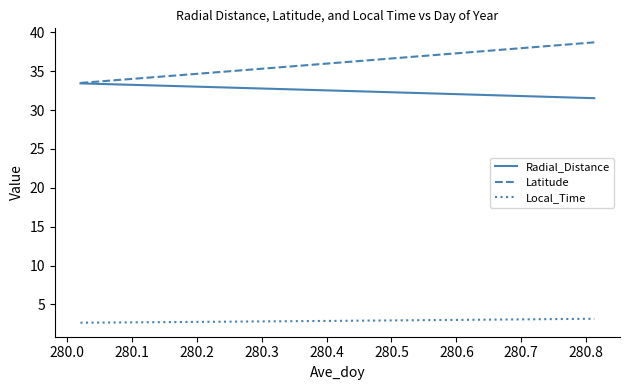

Rank the series by their maximum value, from highest to lowest.

Latitude, Radial_Distance, Local_Time